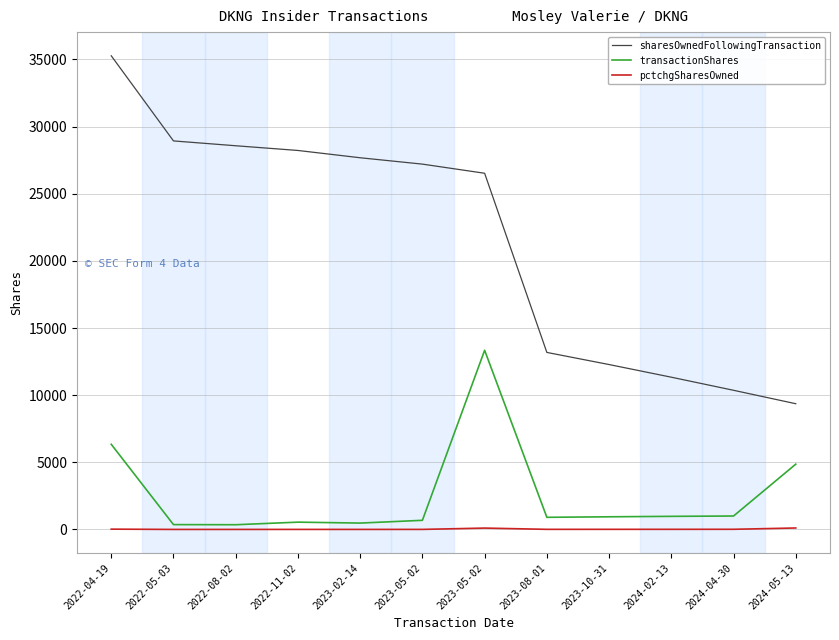

Reading right to left, what are all the values shown in this chart?

sharesOwnedFollowingTransaction: 2024-05-13=9362	2024-04-30=10362	2024-02-13=11337	2023-10-31=12279	2023-08-01=13182	2023-05-02=26524	2023-05-02=27204	2023-02-14=27678	2022-11-02=28221	2022-08-02=28572	2022-05-03=28932	2022-04-19=35271
transactionShares: 2024-05-13=4862	2024-04-30=1000	2024-02-13=975	2023-10-31=942	2023-08-01=903	2023-05-02=13342	2023-05-02=680	2023-02-14=474	2022-11-02=543	2022-08-02=351	2022-05-03=360	2022-04-19=6339
pctchgSharesOwned: 2024-05-13=108	2024-04-30=11	2024-02-13=9	2023-10-31=8	2023-08-01=7	2023-05-02=101	2023-05-02=3	2023-02-14=2	2022-11-02=2	2022-08-02=1	2022-05-03=1	2022-04-19=22